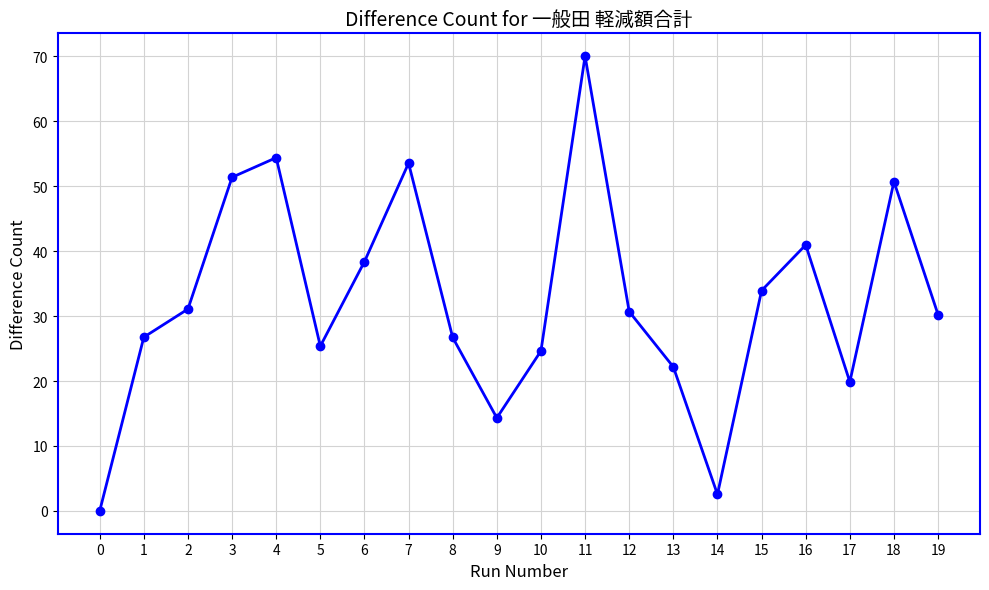

Count the number of data series in this chart.

1